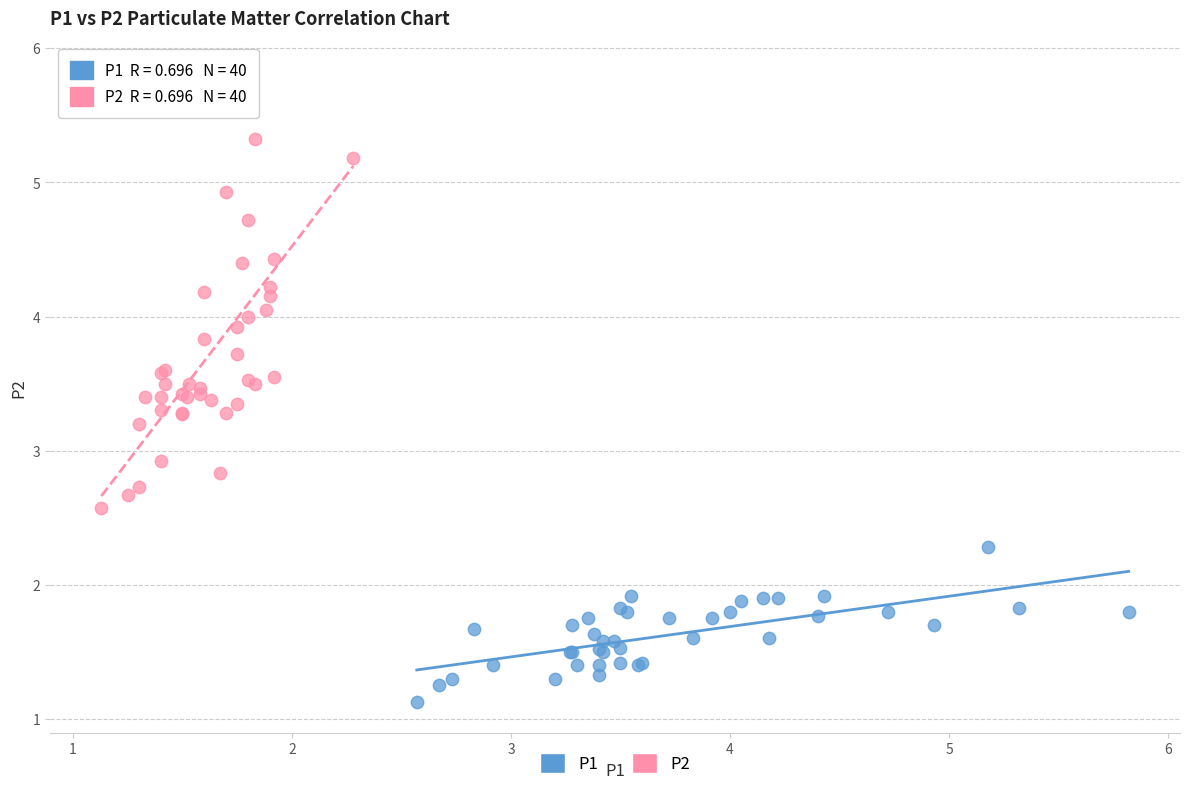

Which series reaches the maximum Y coordinate?

P2